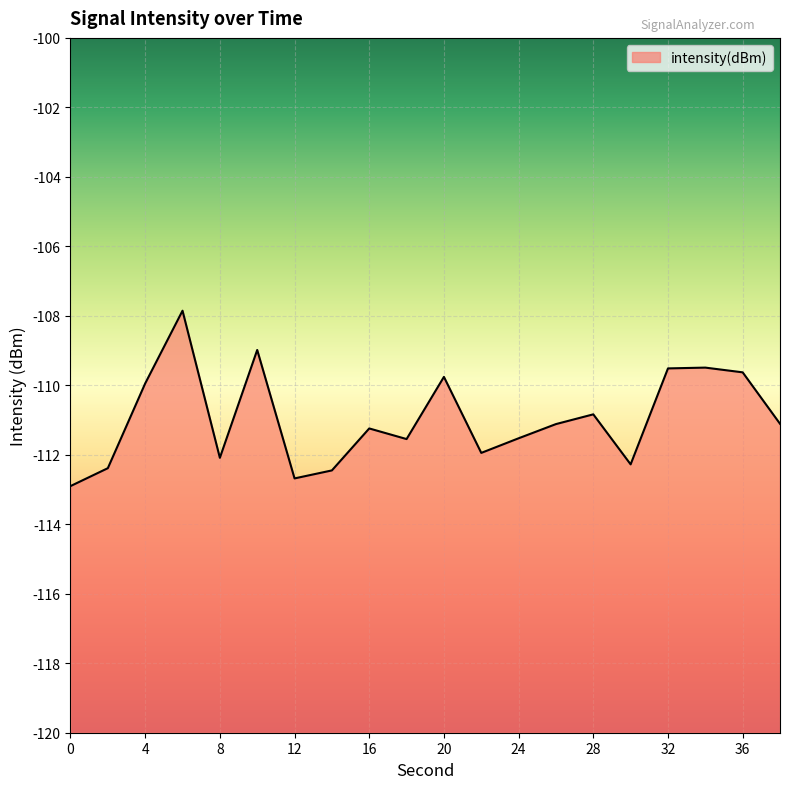

Reading left to right, extract all data points from this chart.

0=-112.9	2=-112.4	4=-109.9	6=-107.9	8=-112.1	10=-109.0	12=-112.7	14=-112.4	16=-111.2	18=-111.5	20=-109.8	22=-111.9	24=-111.5	26=-111.1	28=-110.8	30=-112.3	32=-109.5	34=-109.5	36=-109.6	38=-111.1